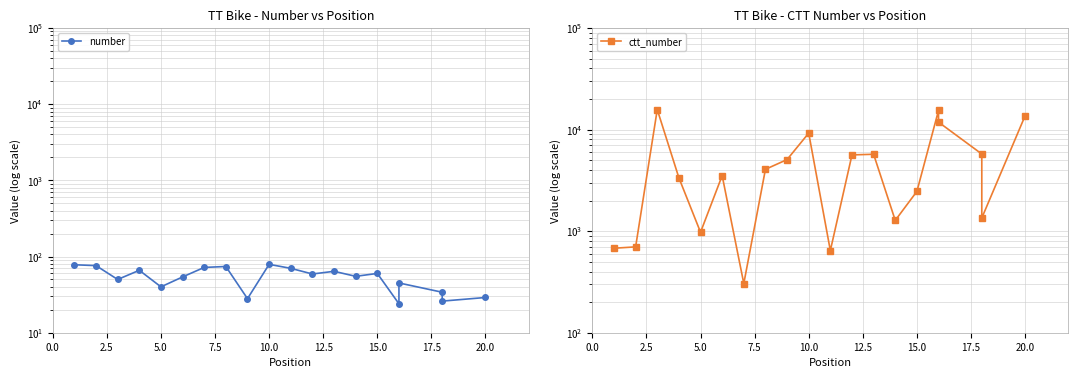

Reading left to right, what are all the values shown in this chart?

number: 78	76	50	66	40	54	72	74	28	79	70	59	64	55	60	24	45	34	26	29
ctt_number: 679	700	15732	3350	975	3522	305	4062	5066	9229	644	5632	5714	1276	2461	15427	11838	5747	1346	13640